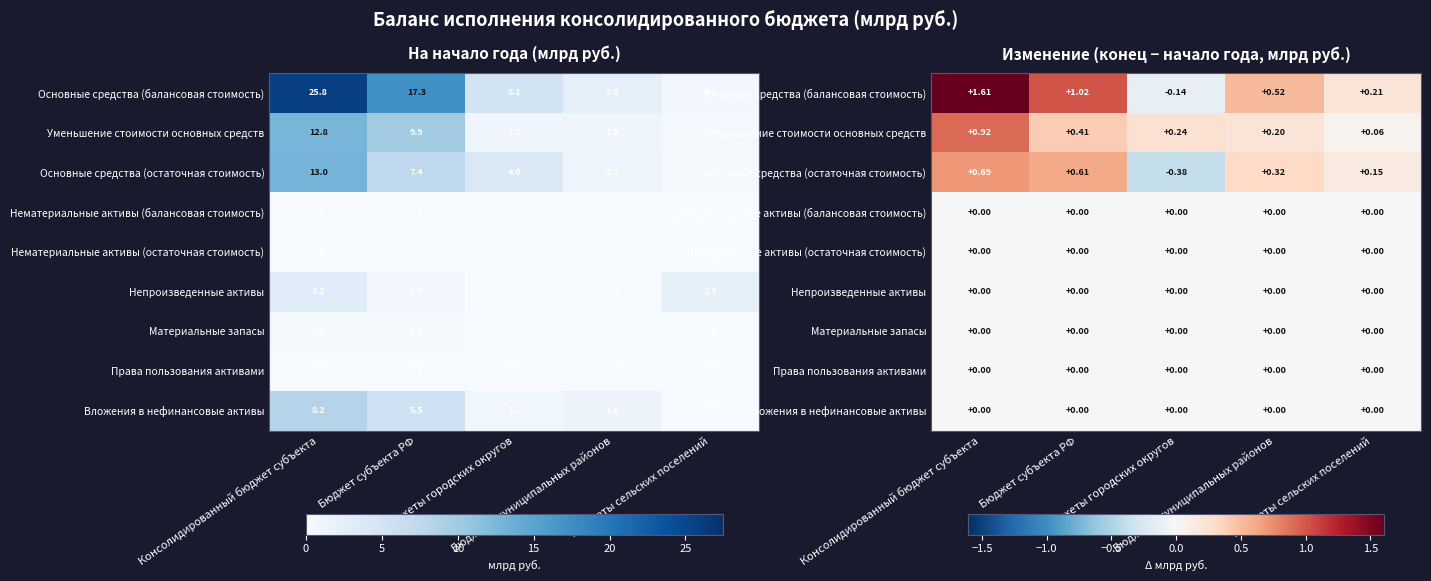

At which label is Уменьшение стоимости основных средств closest to 0?

Бюджеты сельских поселений